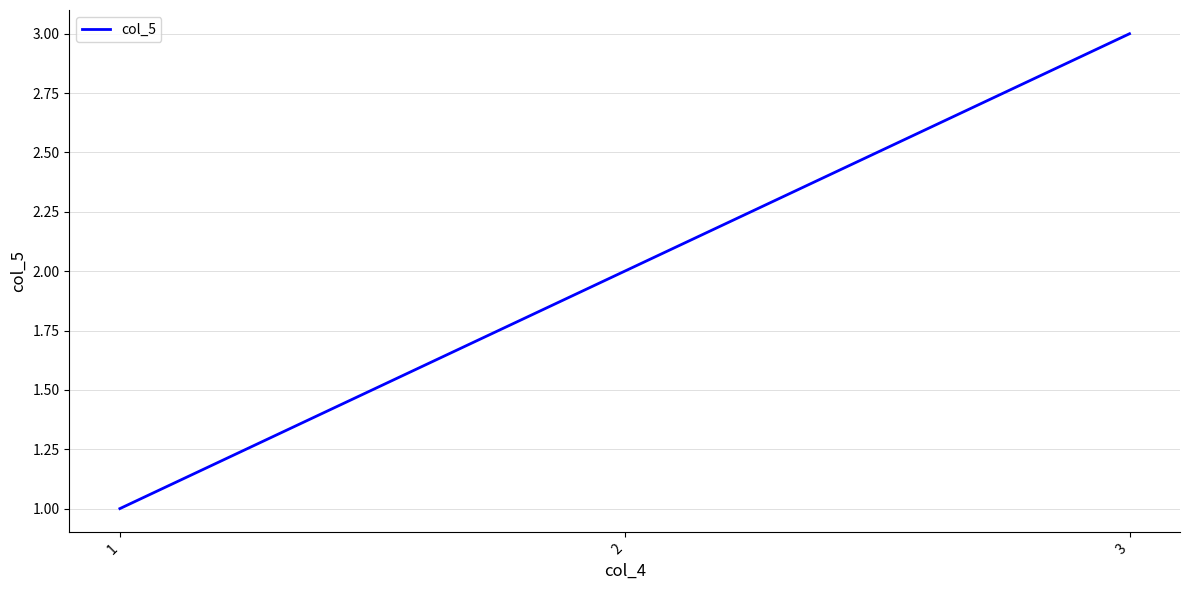

Count the number of data series in this chart.

1